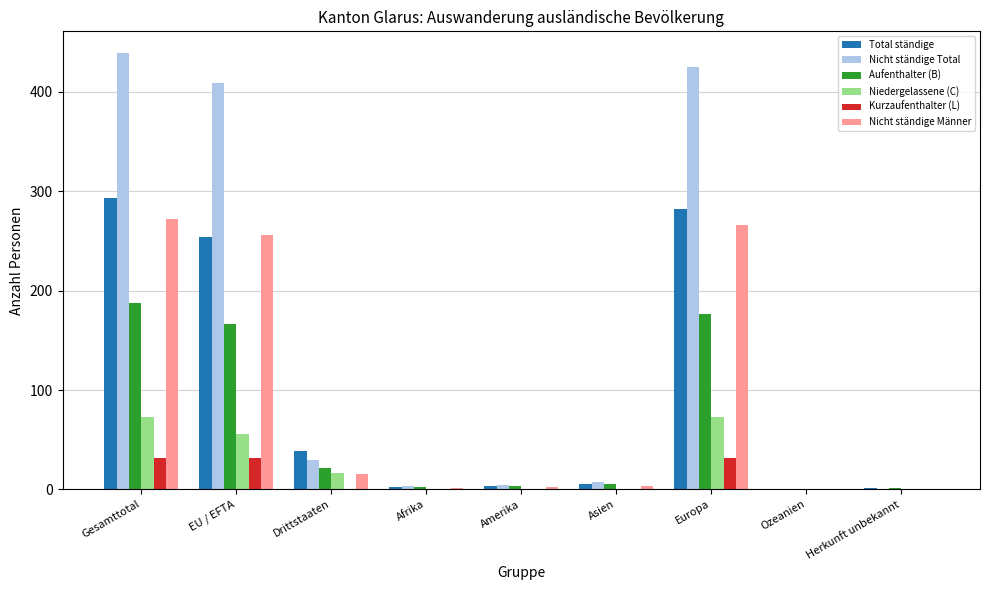

The Niedergelassene (C) series shows 56 at EU / EFTA. True or false?

True